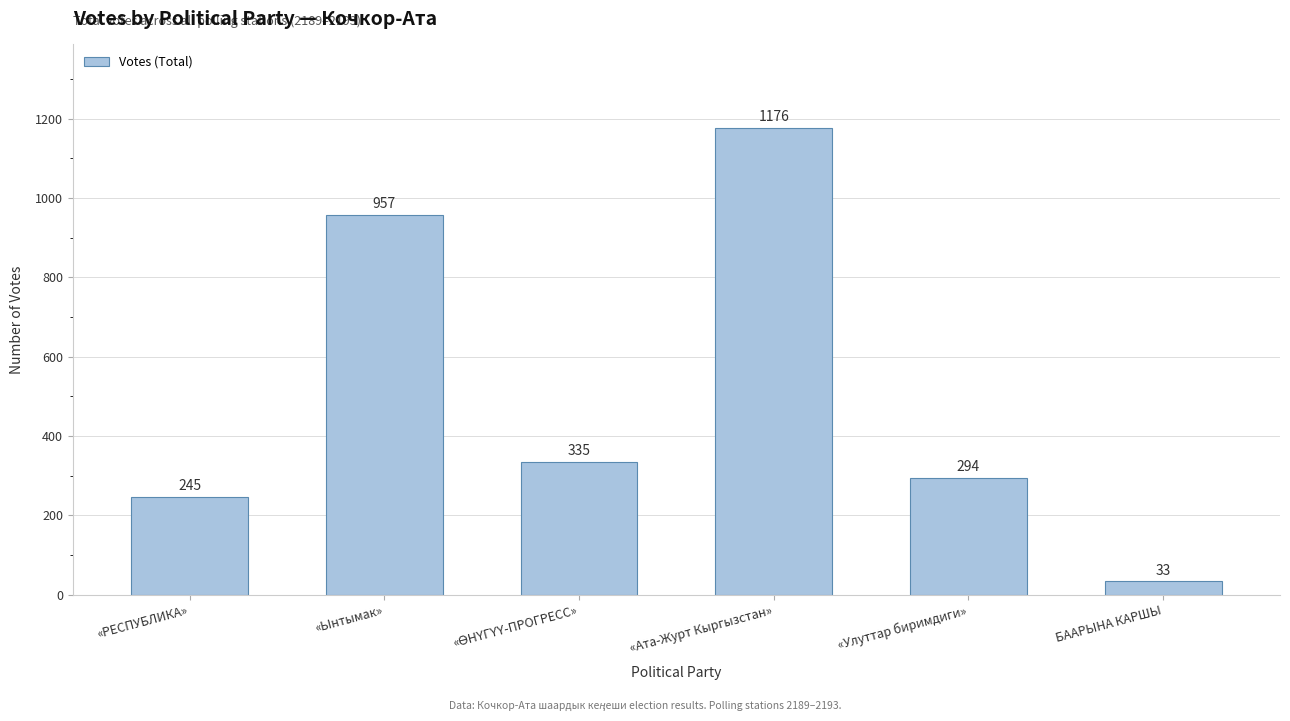

Reading left to right, transcribe all the data shown in this chart.

245	957	335	1176	294	33